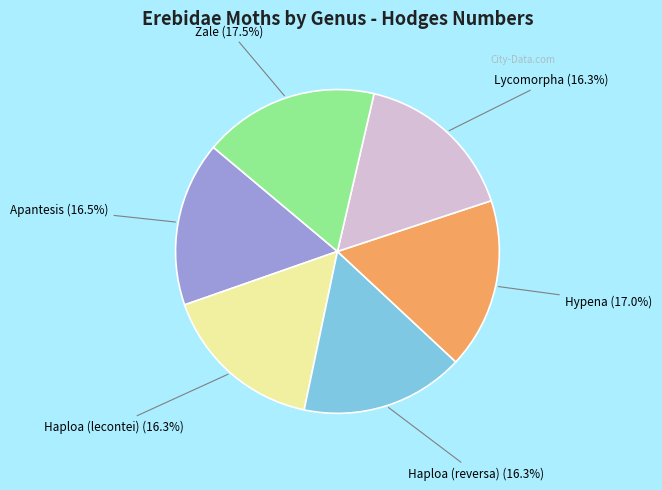

To the nearest percent, what is the combined percentage of Apantesis and Haploa (reversa)?

33%